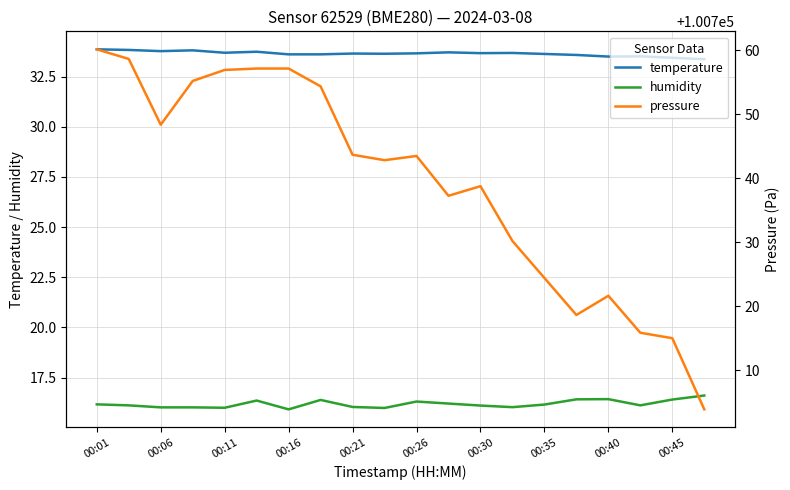

What is the average value of the temperature series?

33.6